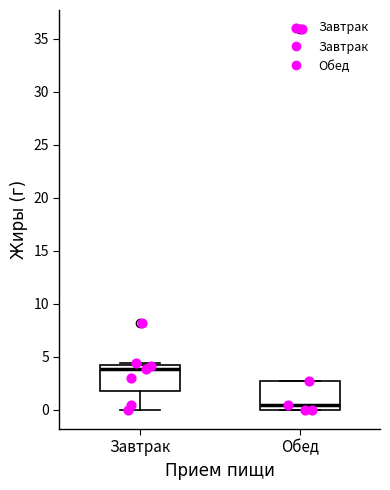

Which box's median line is the lowest?

Обед